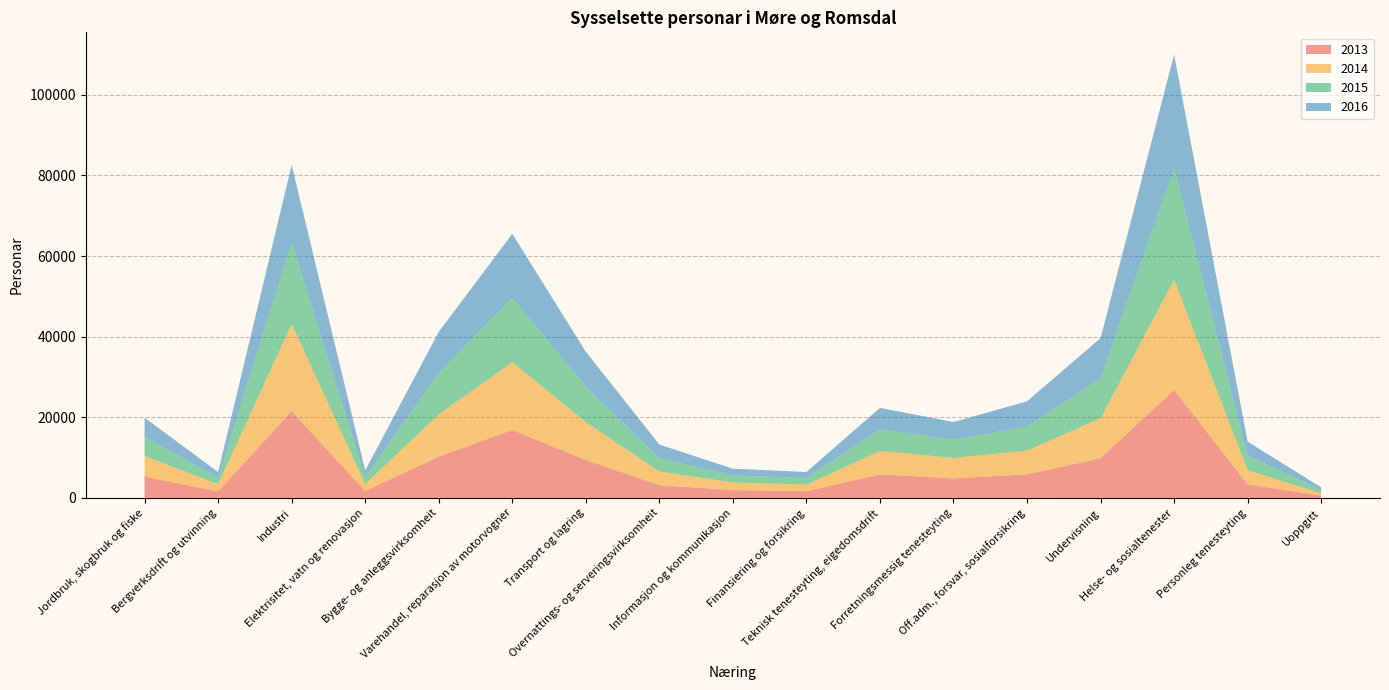

Reading left to right, list all the values displayed in this chart.

2013: 5265	1628	21534	1691	10233	16848	9407	3162	1928	1662	5824	4833	5849	9842	26813	3377	566
2014: 5107	1781	21589	1754	10459	16845	9381	3358	1915	1639	5829	5059	5889	9891	27305	3480	562
2015: 4809	1544	20163	1700	10295	15942	8808	3270	1725	1619	5366	4539	5980	9850	27740	3541	827
2016: 4709	1442	19318	1665	10208	15877	8656	3442	1667	1501	5312	4387	6236	10056	28143	3545	655